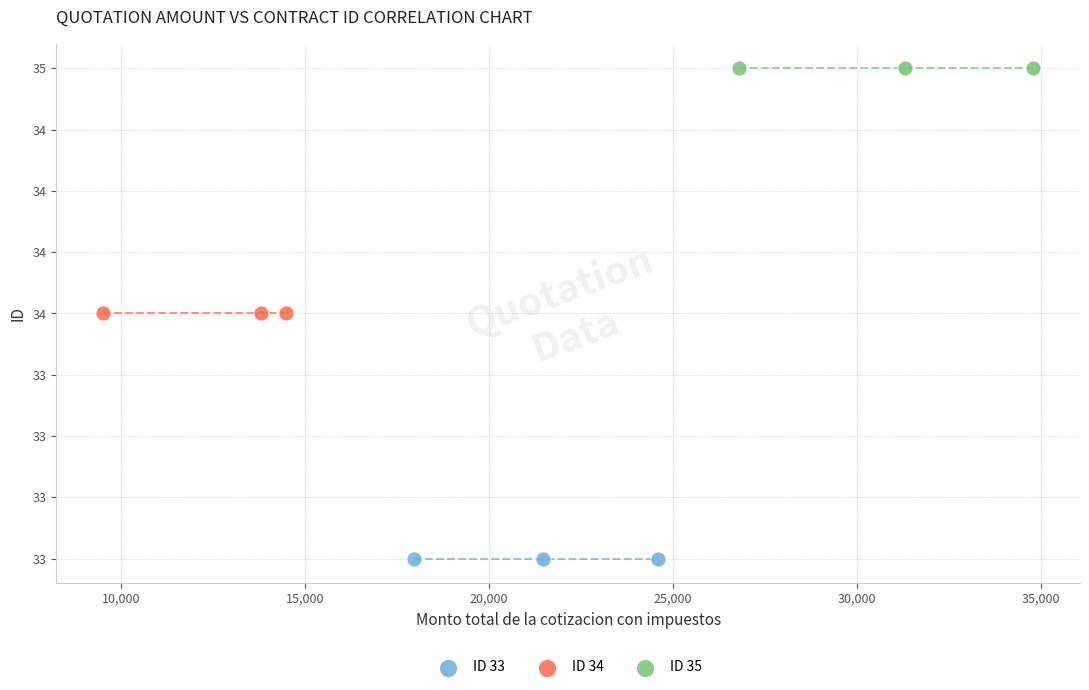

Which series reaches the minimum Y coordinate?

ID 33